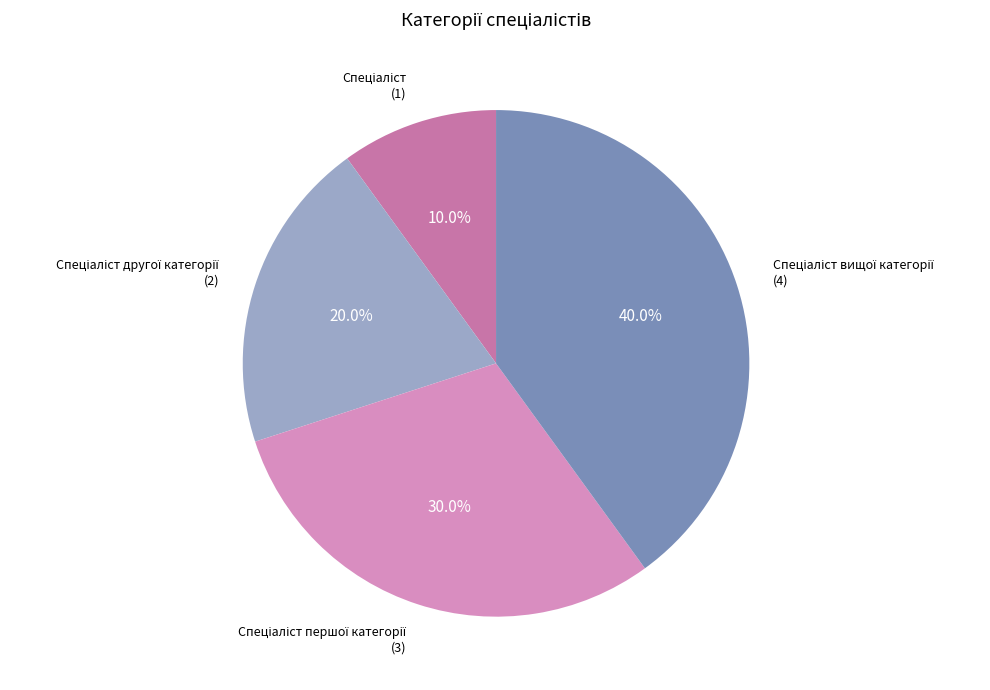

How many slices are in this pie chart?

4